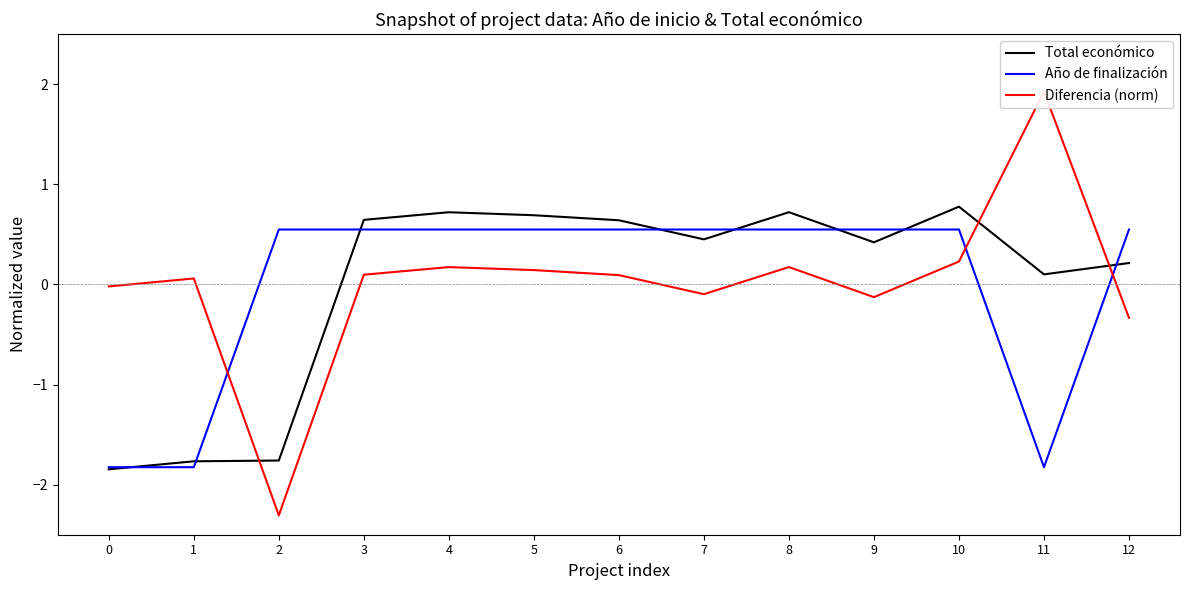

Read the Año de finalización value at 8.

0.5